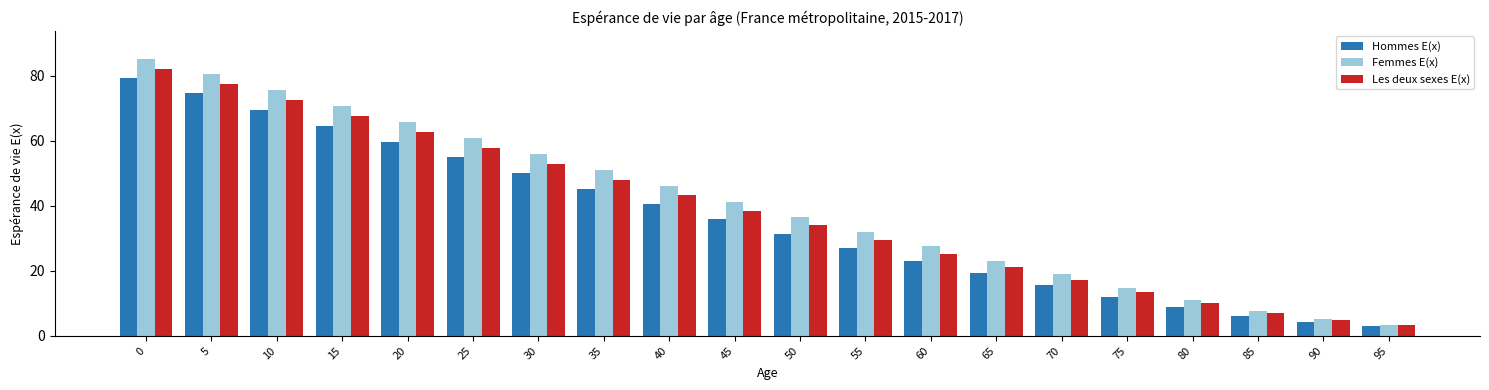

The Hommes E(x) series shows 2.9 at 95. True or false?

True